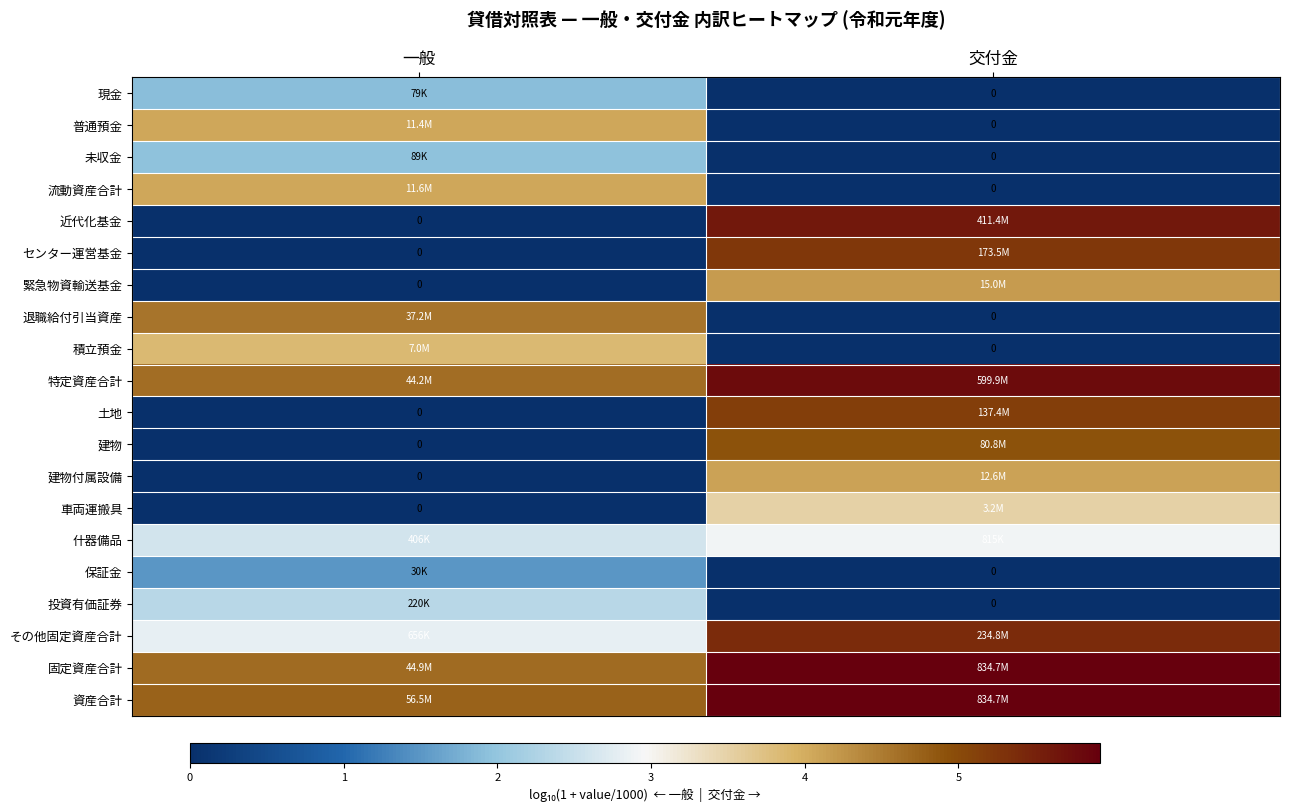

Which category has the lowest value across all series?

交付金